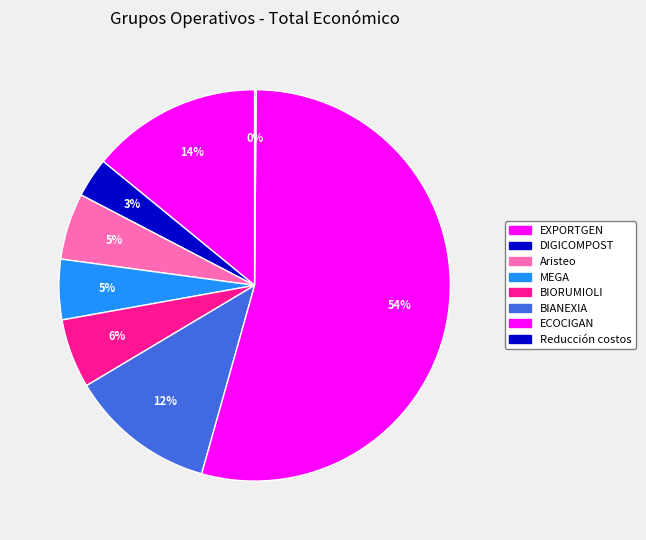

Which category has the biggest portion of the pie?

ECOCIGAN